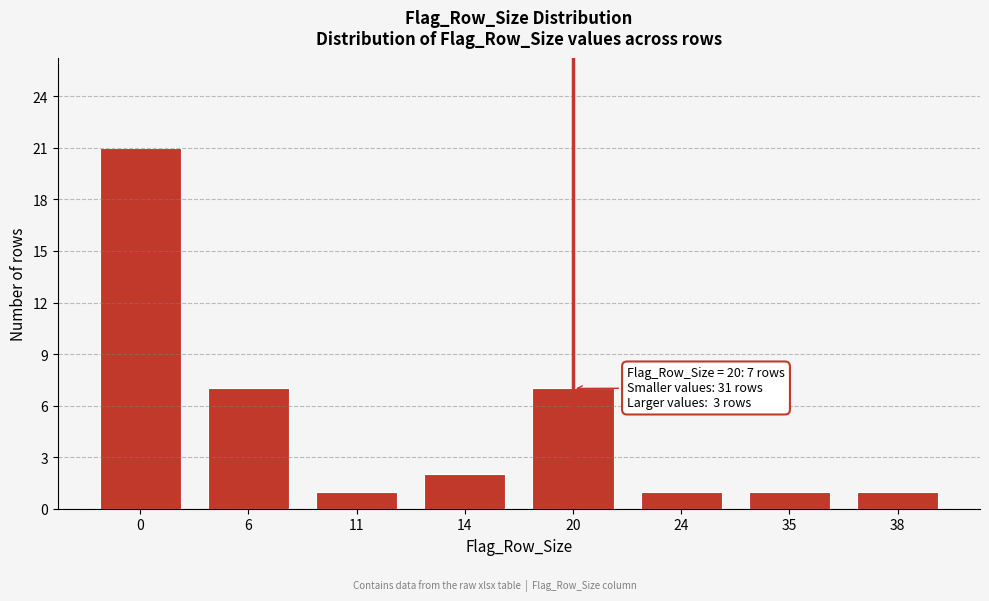

Reading left to right, what are all the values shown in this chart?

0=21	6=7	11=1	14=2	20=7	24=1	35=1	38=1